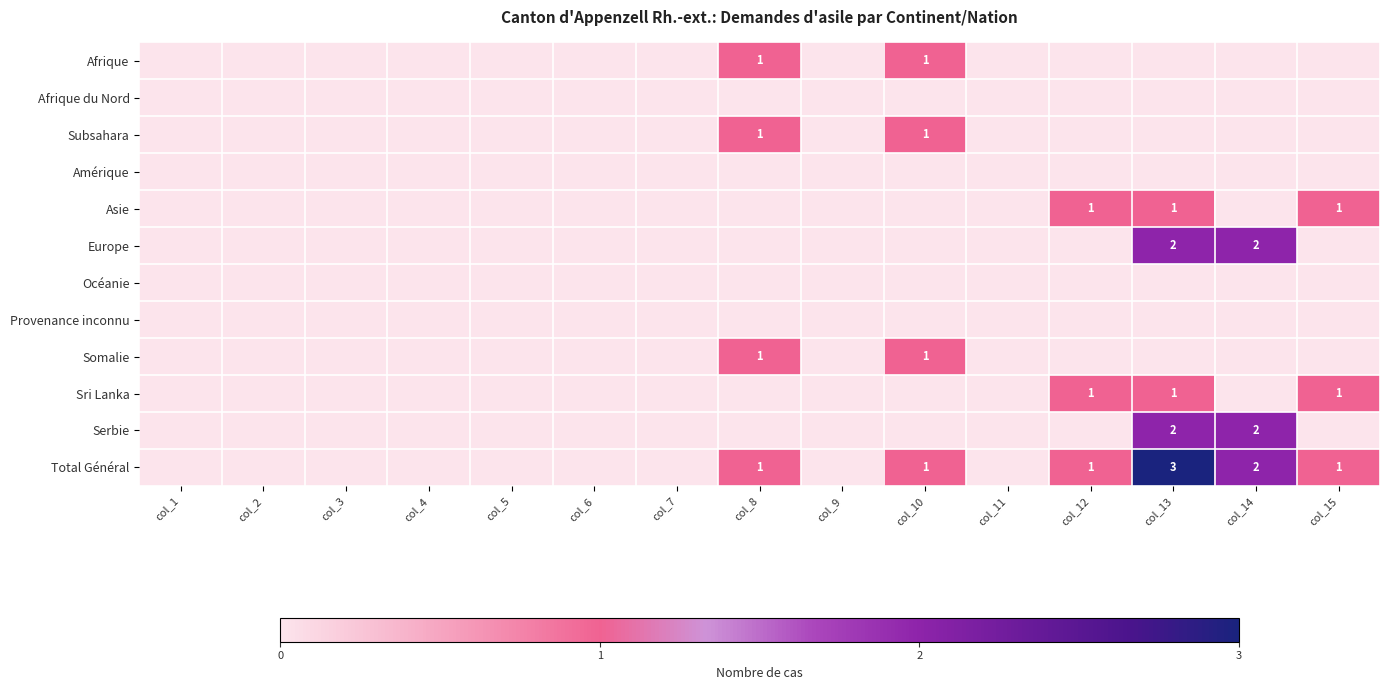

The Europe series shows 3 at col_13. True or false?

False